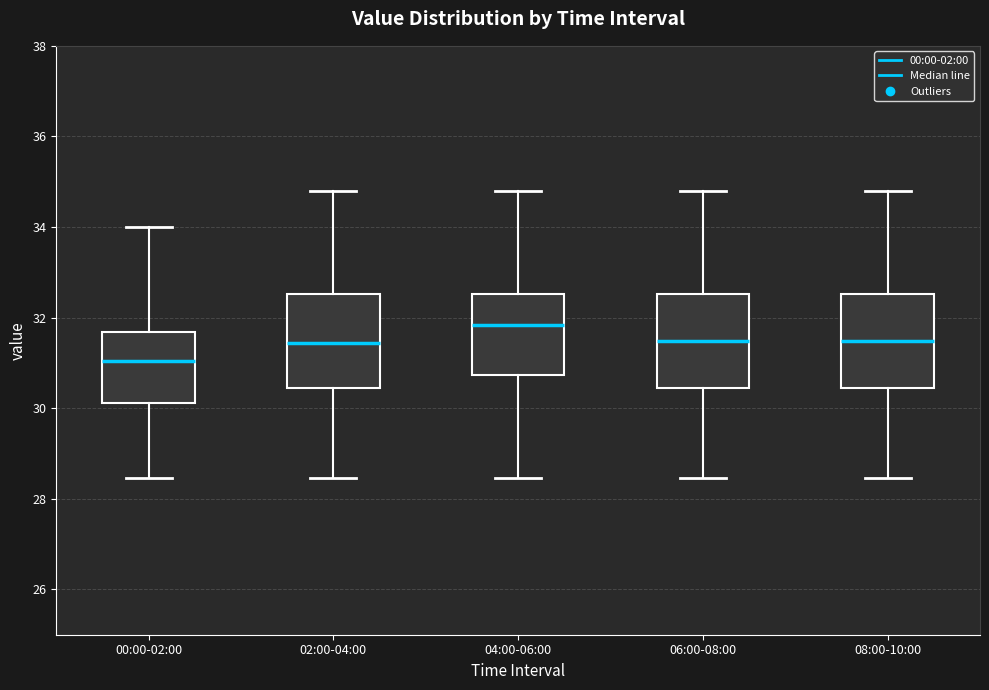

Where is the lower edge of the box for 08:00-10:00 on the y-axis? The values are not printed on the chart, so give them approximately, as read against the axis.

30.4